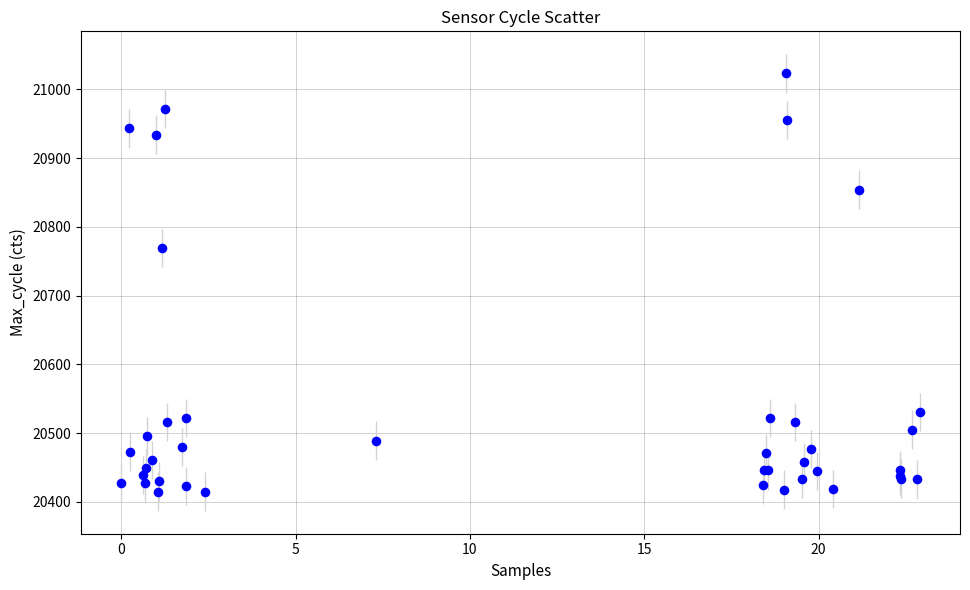

What Y value in the scatter plot is closest to 20719?

20769